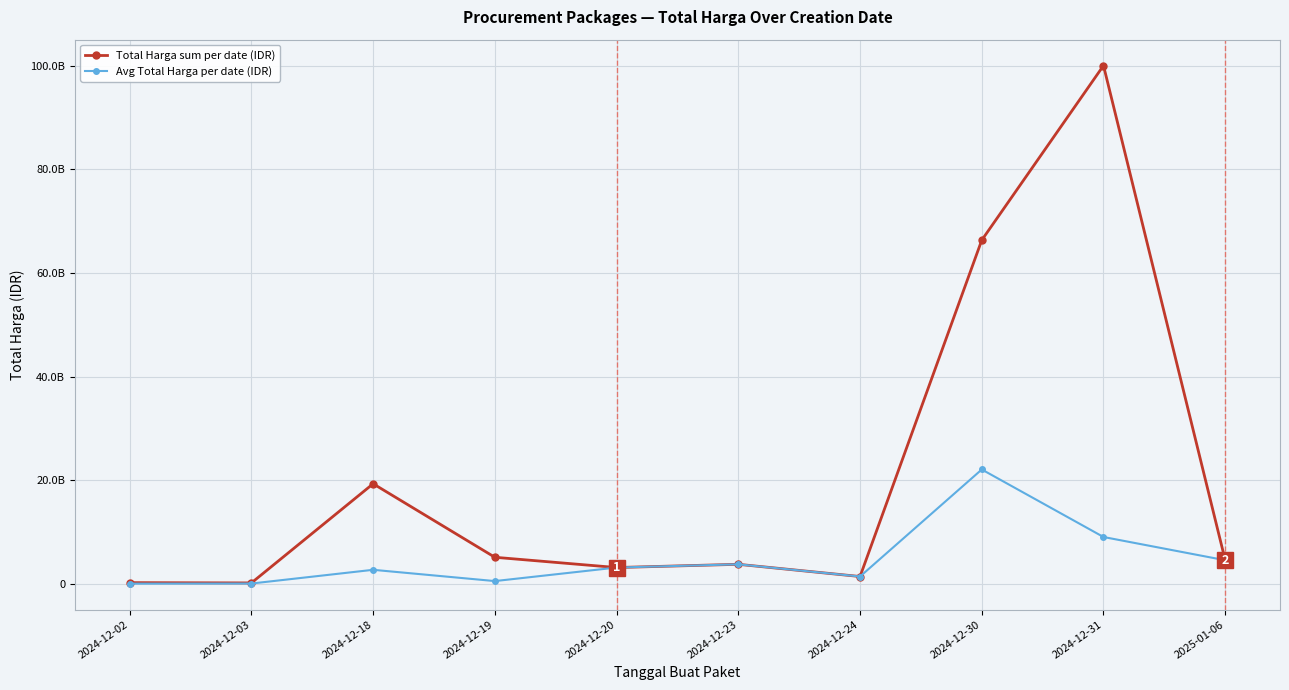

What is the total value across all series at 2025-01-06?

9226024740